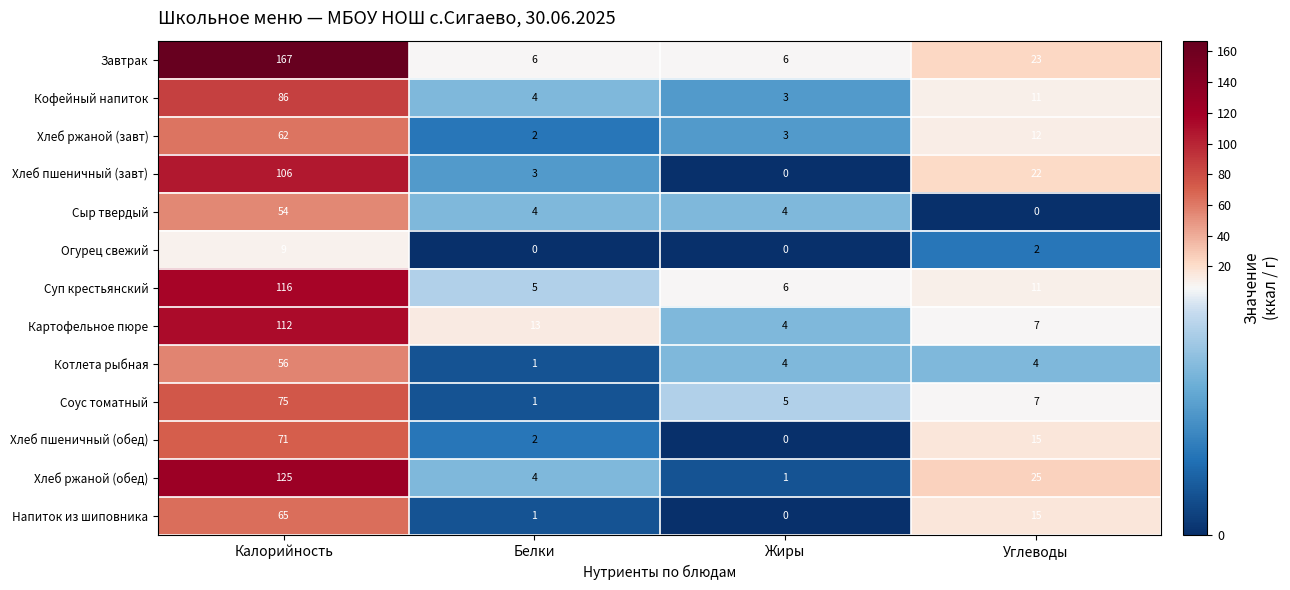

What is the spread (max minus min) of values at Белки?

13